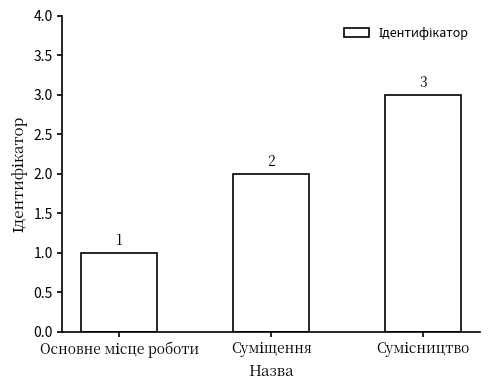

Count the number of categories in the chart.

3